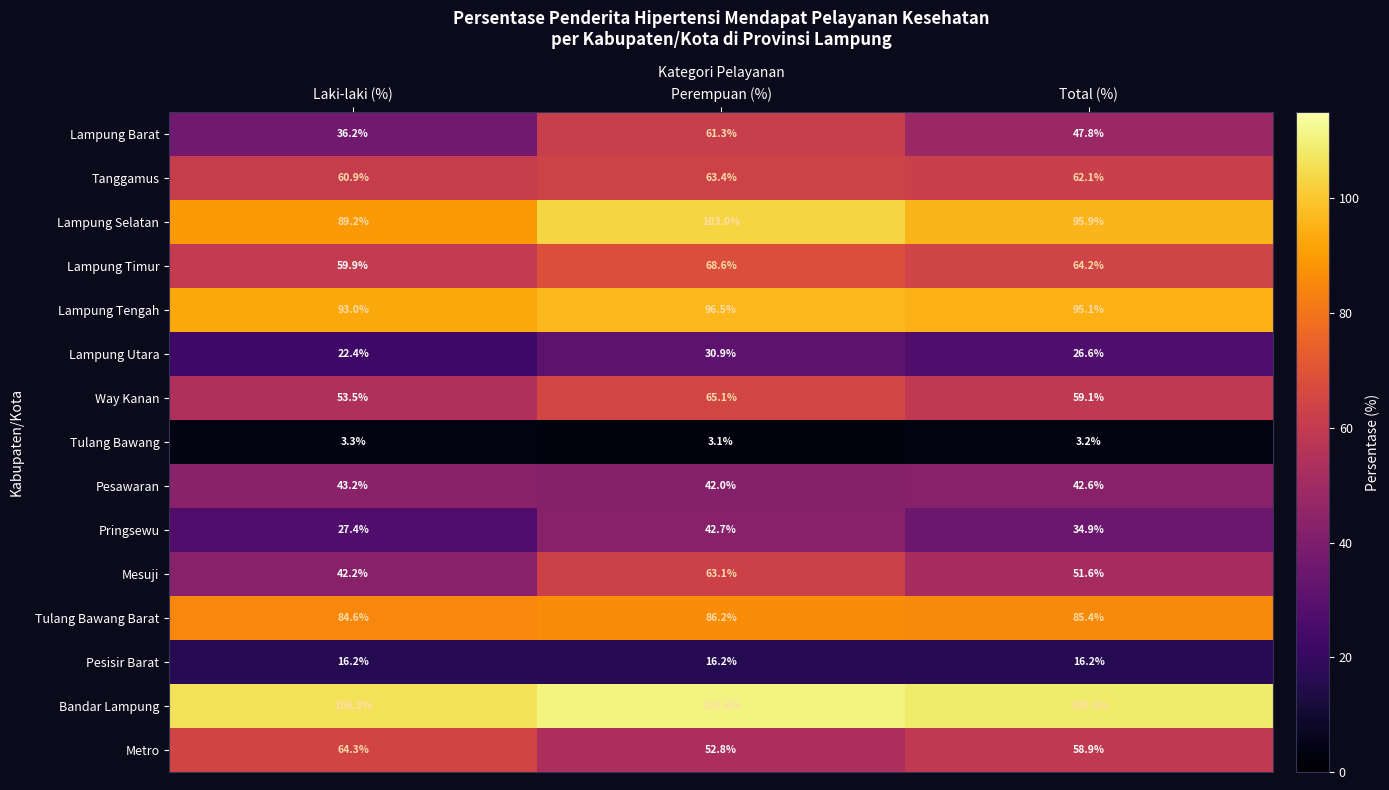

Which category has the lowest value across all series?

Perempuan (%)